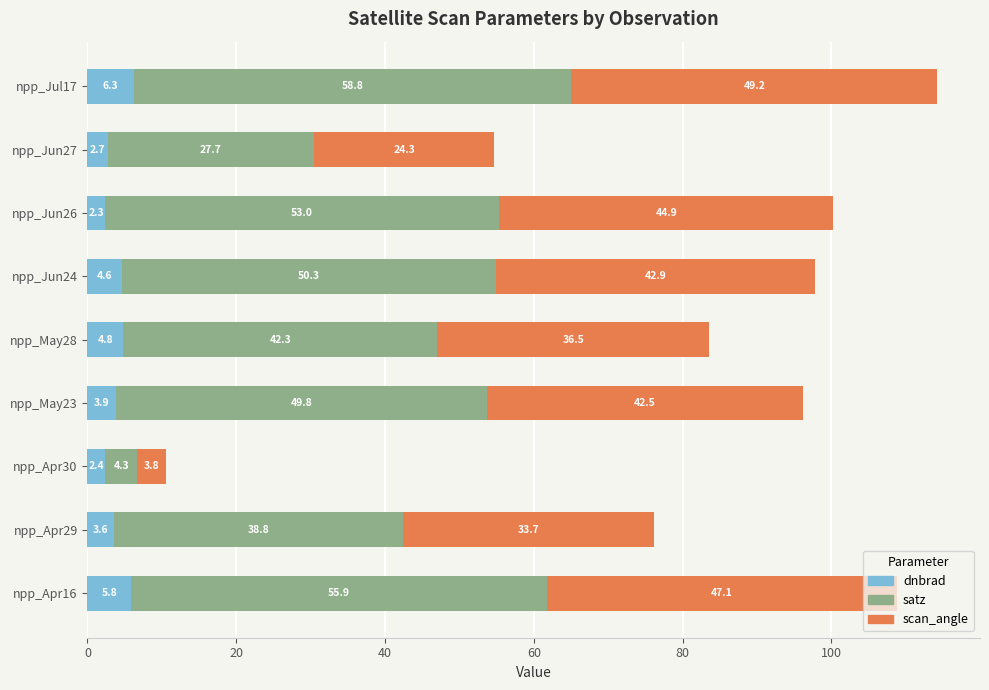

At which category is the sum across all series the highest?

npp_Jul17